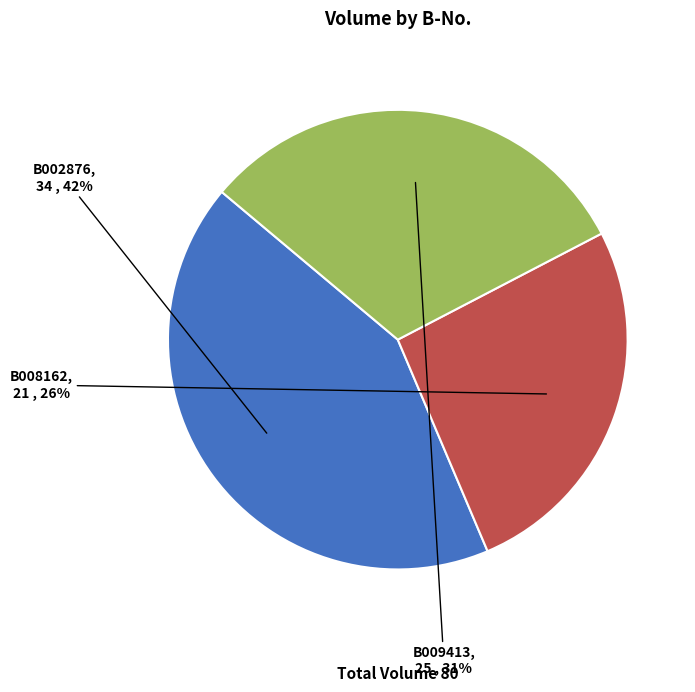

How many slices are in this pie chart?

3